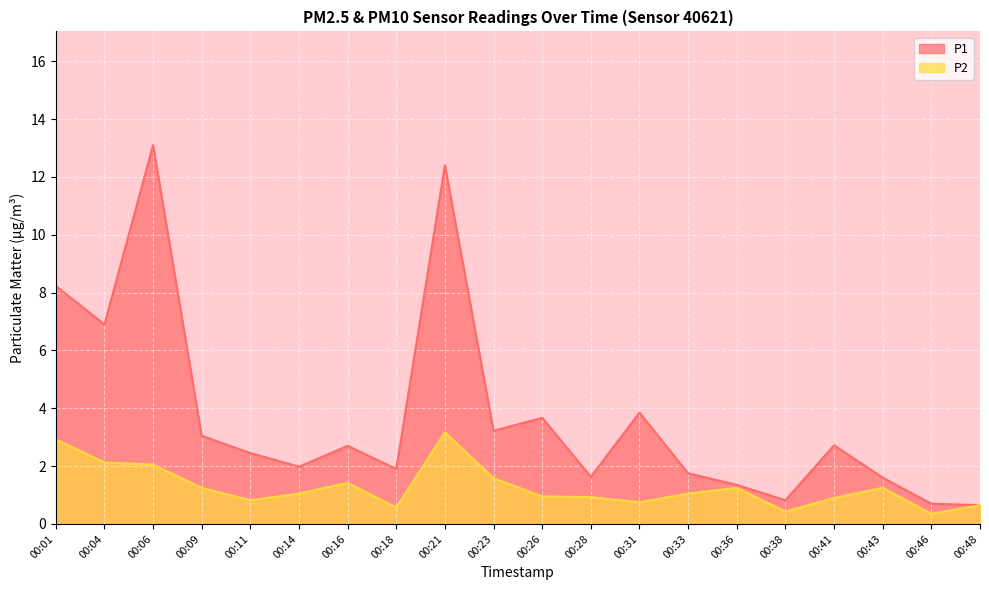

What are all the series names shown in the legend?

P1, P2